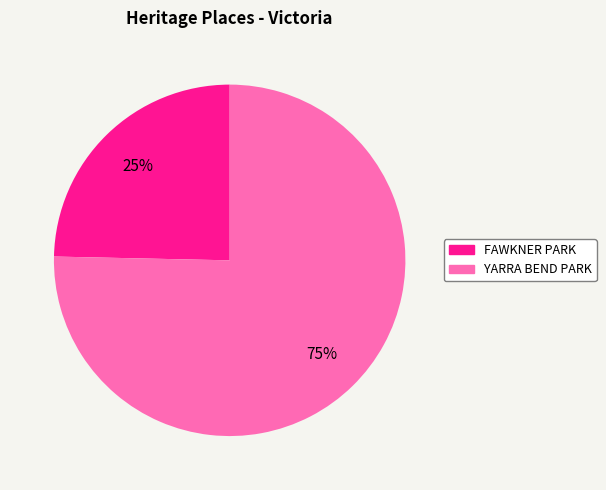

To the nearest percent, what is the combined percentage of FAWKNER PARK and YARRA BEND PARK?

100%